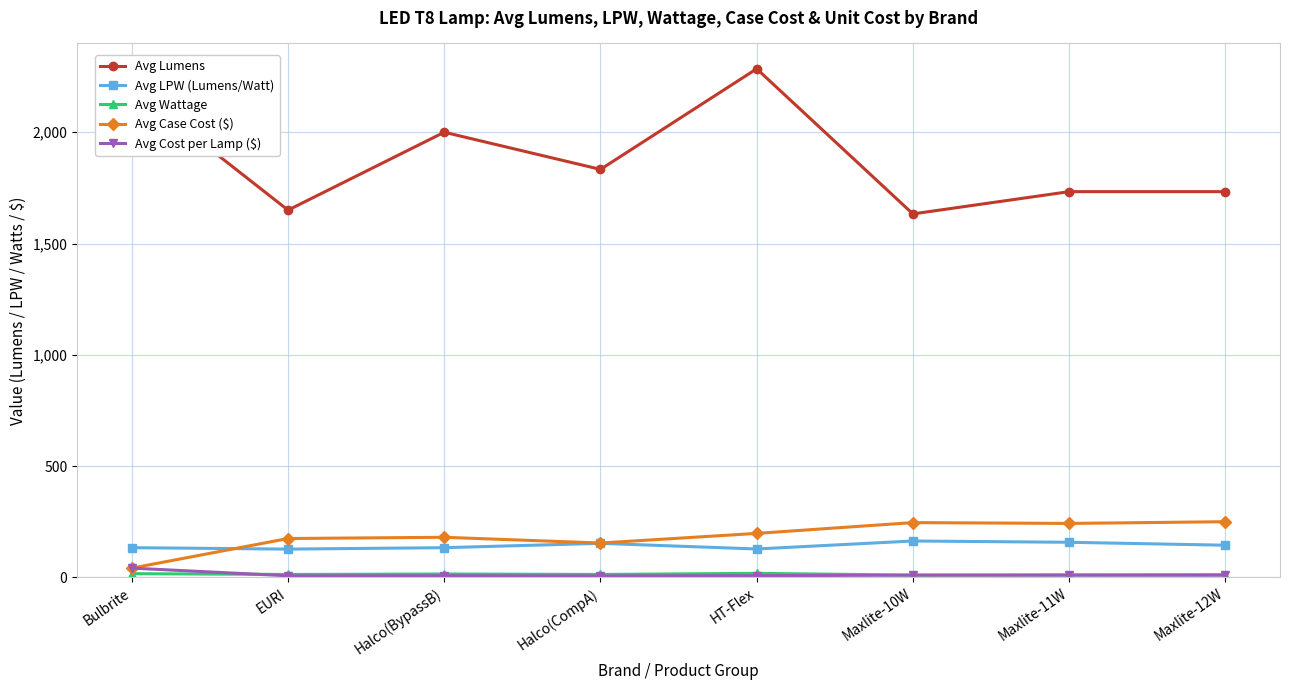

Which series has the largest range (max minus min)?

Avg Lumens